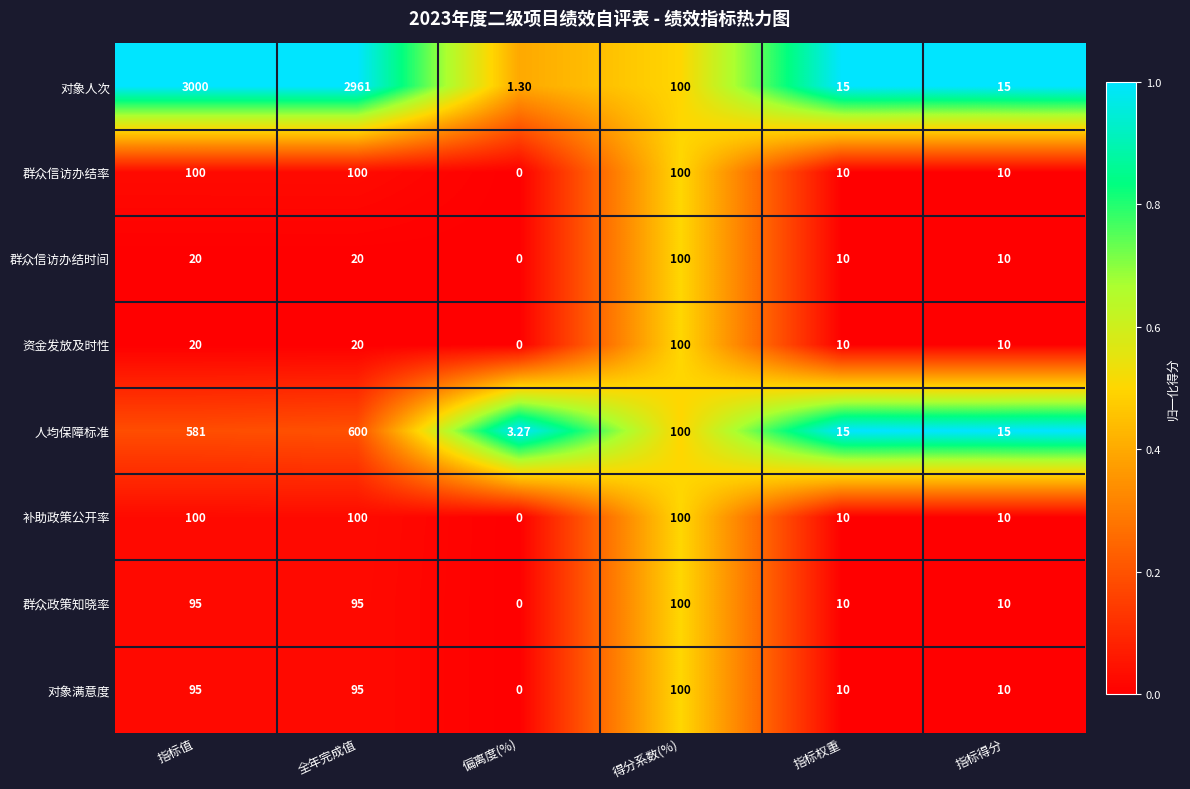

Between 指标值 and 全年完成值, which series saw the biggest shift?

对象人次